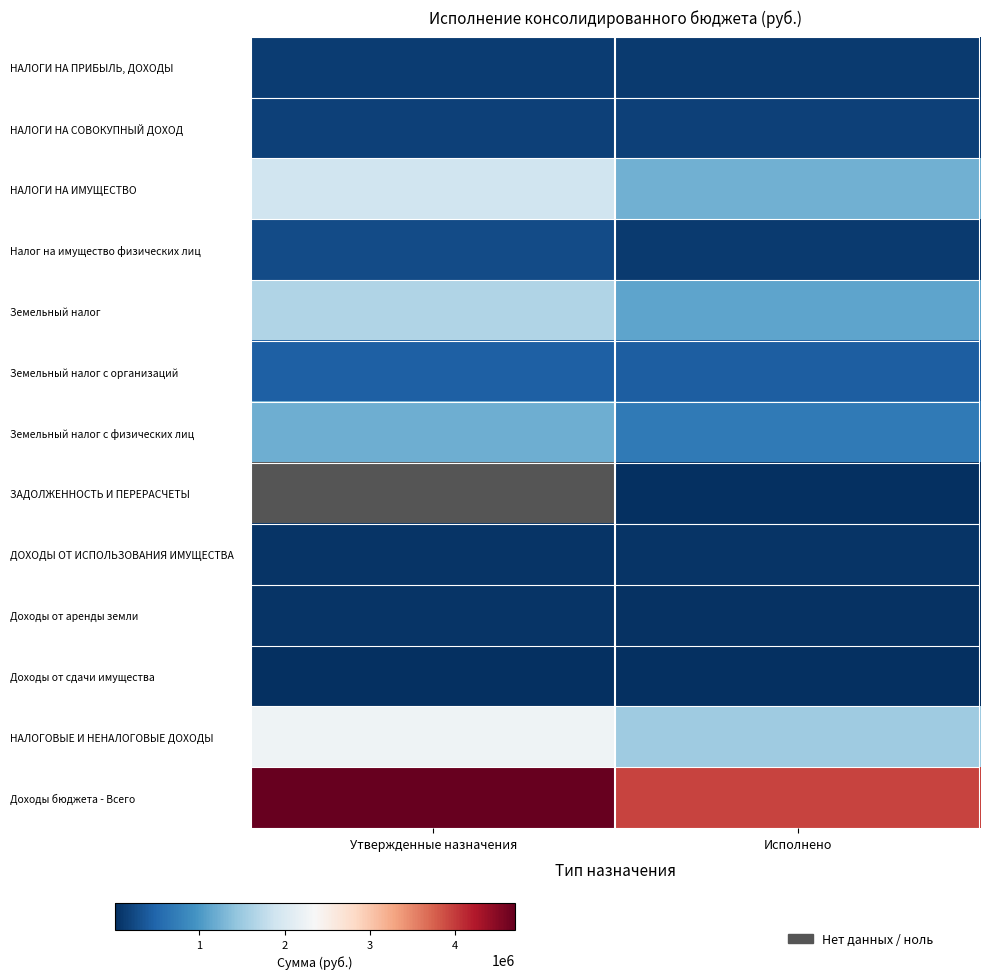

Which category has the lowest value across all series?

Исполнено